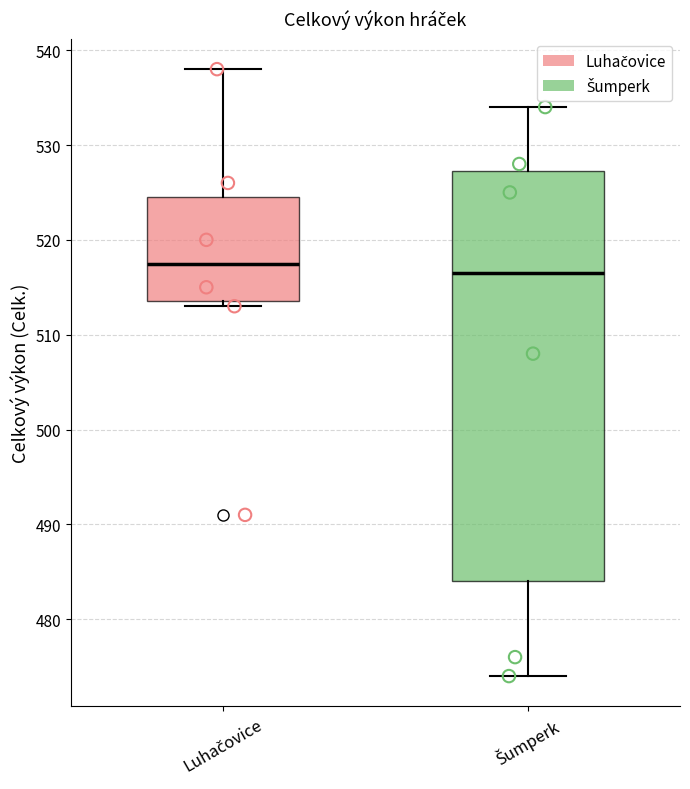

Which box has the lowest median line?

Šumperk